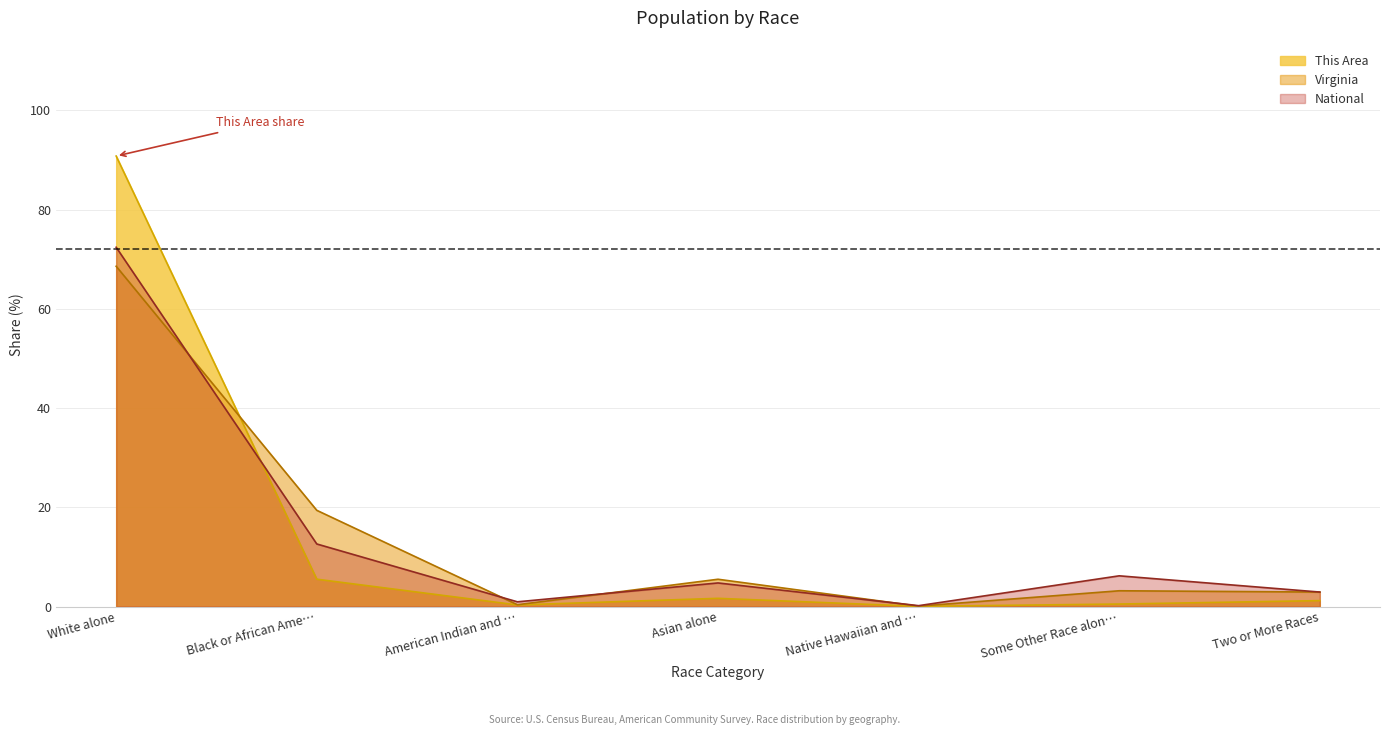

What are all the series names shown in the legend?

This Area, Virginia, National